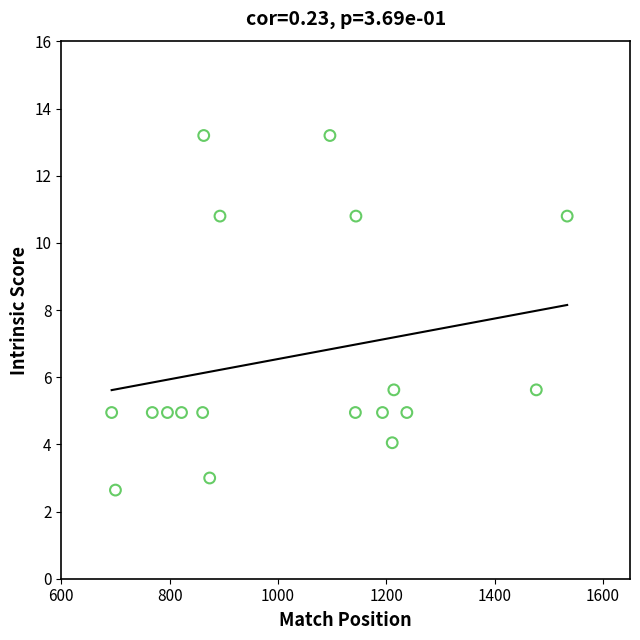

What is the range of X values (max minus min)?

841.0